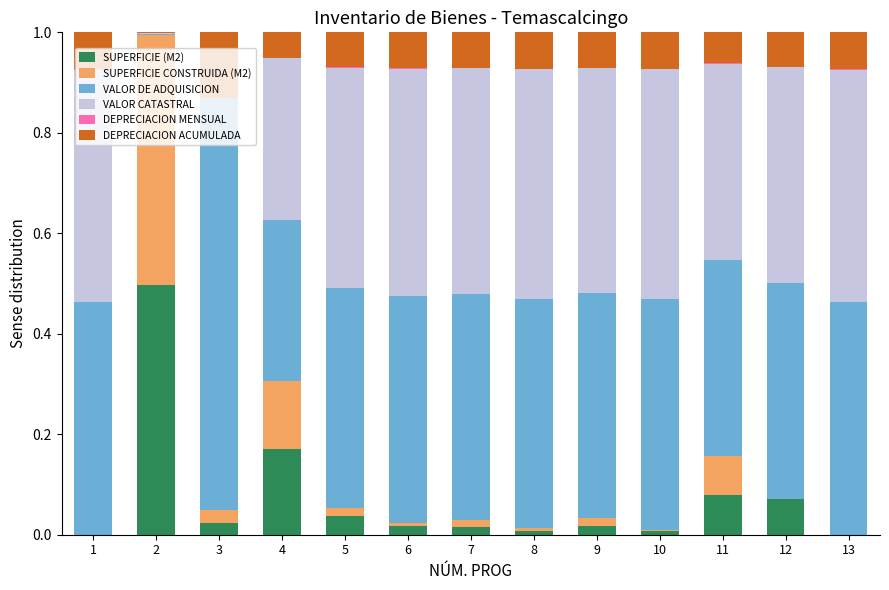

What is the sum of all DEPRECIACION ACUMULADA values?

0.9